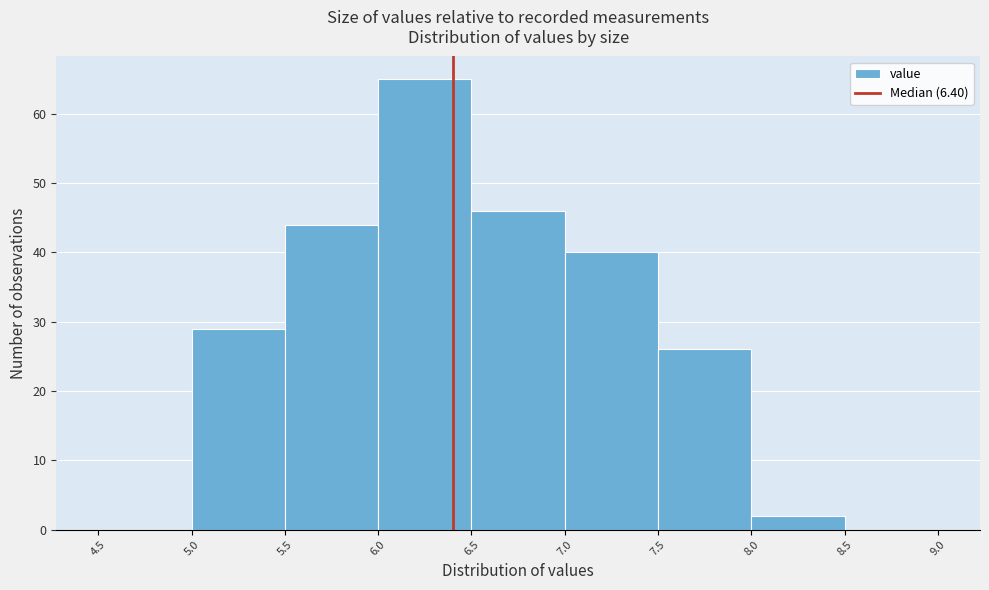

Over which range of the x-axis is the bar tallest?

6.0 to 6.5